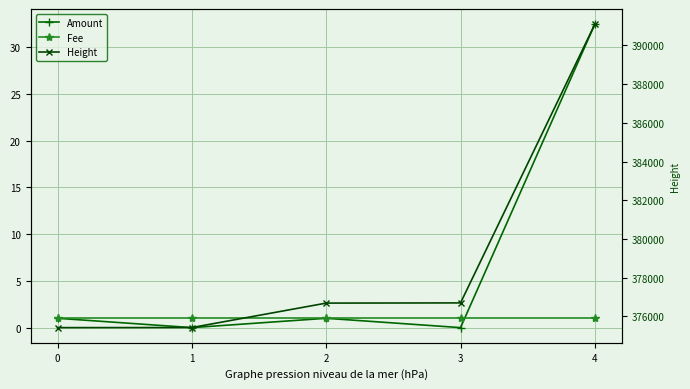

How many data points in Amount are less than 1?

2